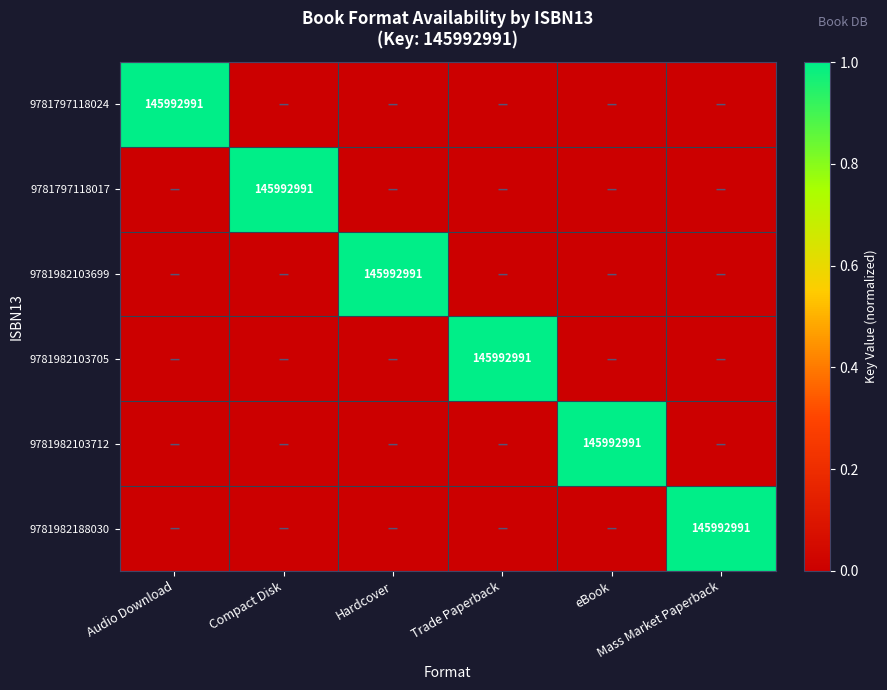

True or false: 9781797118024 has a value of 0 at Compact Disk.

True